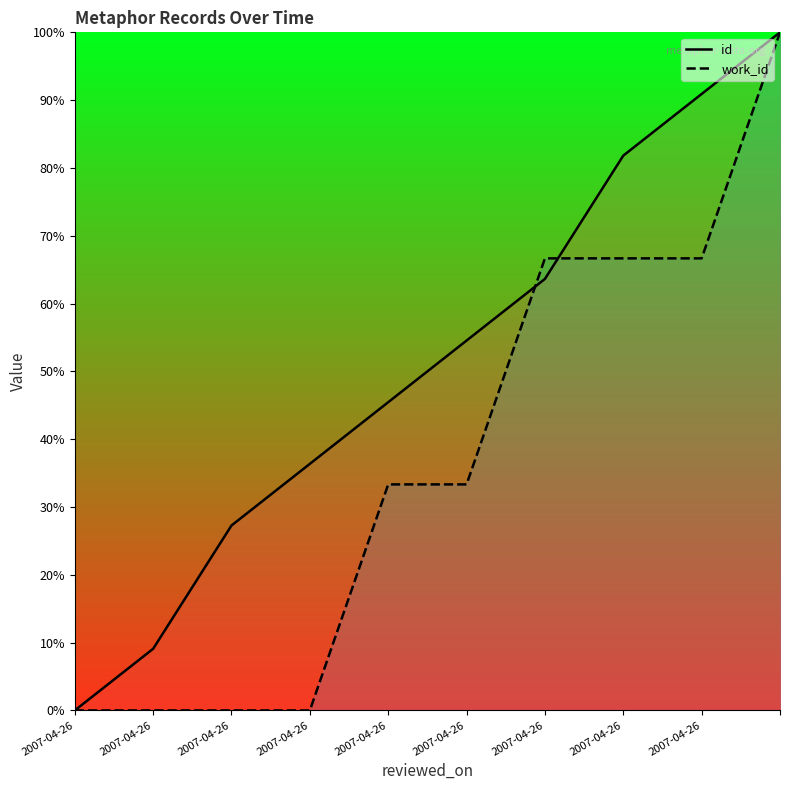

How many lines are shown in the chart?

2